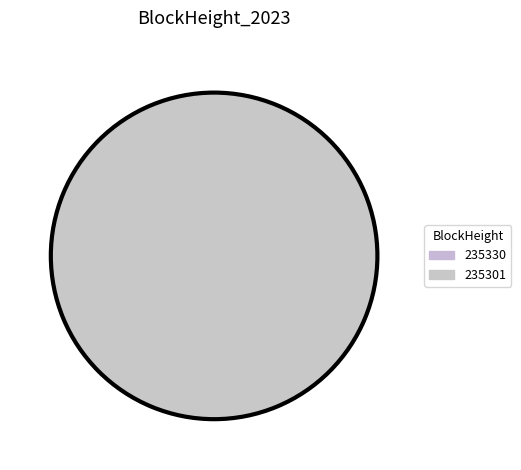

To the nearest percent, what is the combined percentage of 235330 and 235301?

100%